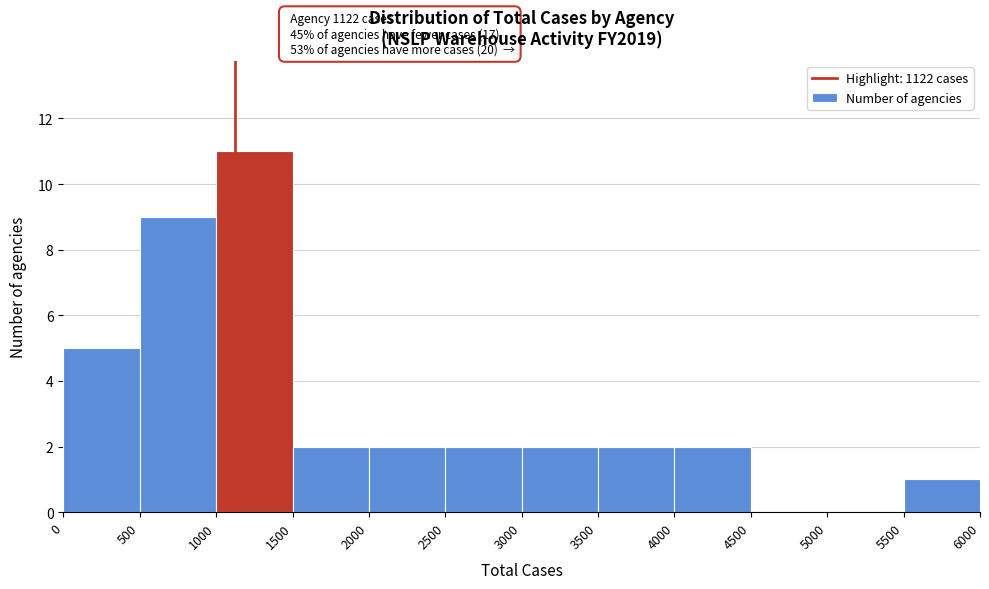

Which range on the x-axis has the tallest bar?

1000 to 1500